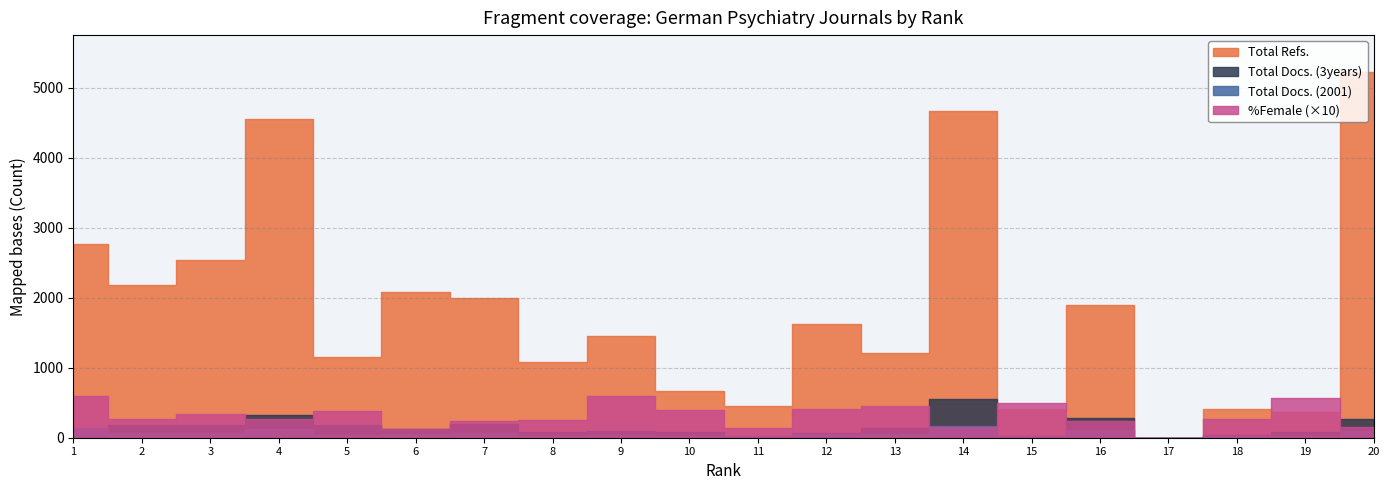

At which label does Total Docs. (3years) reach its minimum?

17